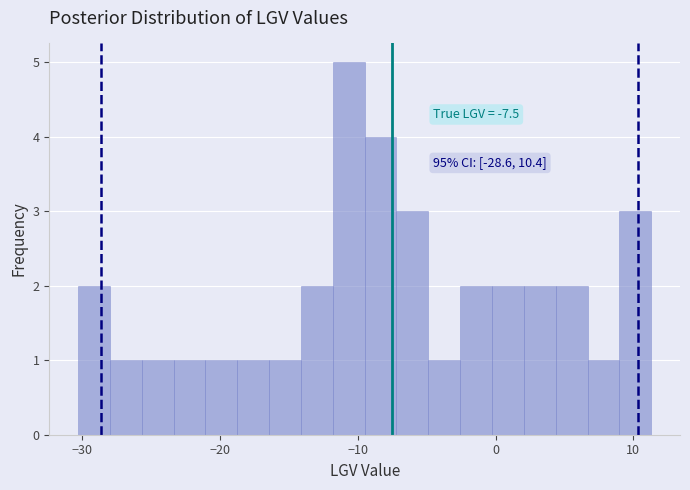

Read against the x-axis, roughly where is the centre of the tallest bar?

-11